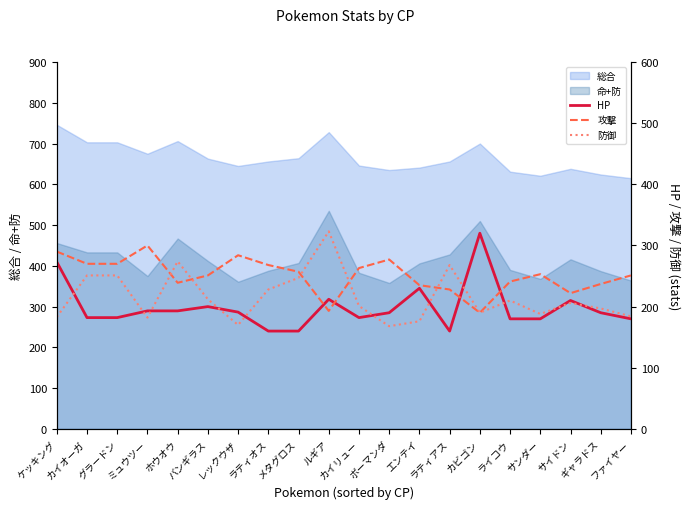

What is the label of the 1st point from the left?

ケッキング